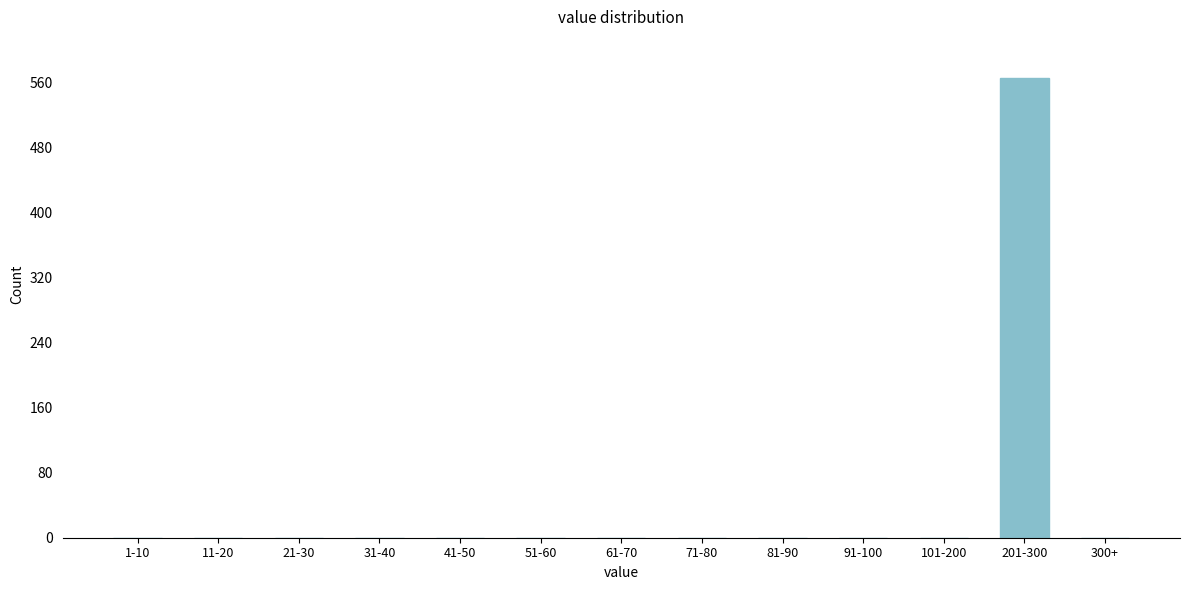

Reading left to right, list all the values displayed in this chart.

1-10=0	11-20=0	21-30=0	31-40=0	41-50=0	51-60=0	61-70=0	71-80=0	81-90=0	91-100=0	101-200=0	201-300=565	300+=0